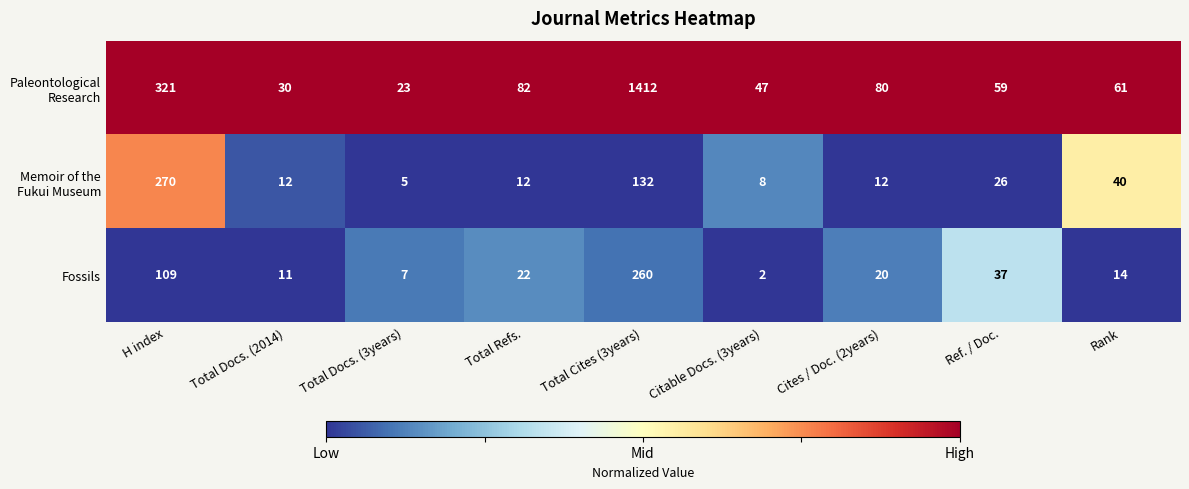

Rank the categories by Fossils value from highest to lowest.

Total Cites (3years), H index, Ref. / Doc., Total Refs., Cites / Doc. (2years), Rank, Total Docs. (2014), Total Docs. (3years), Citable Docs. (3years)